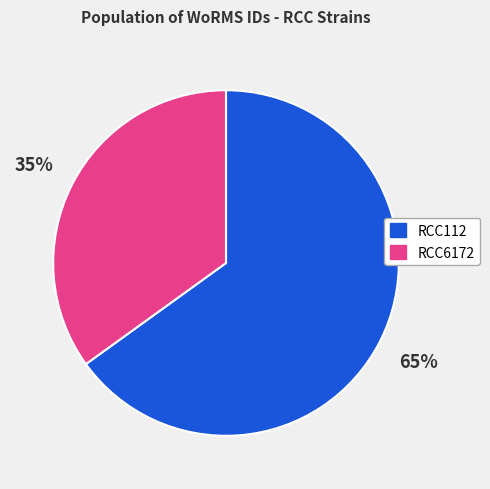

To the nearest percent, what is the difference between the RCC112 and RCC6172 slice percentages?

30%